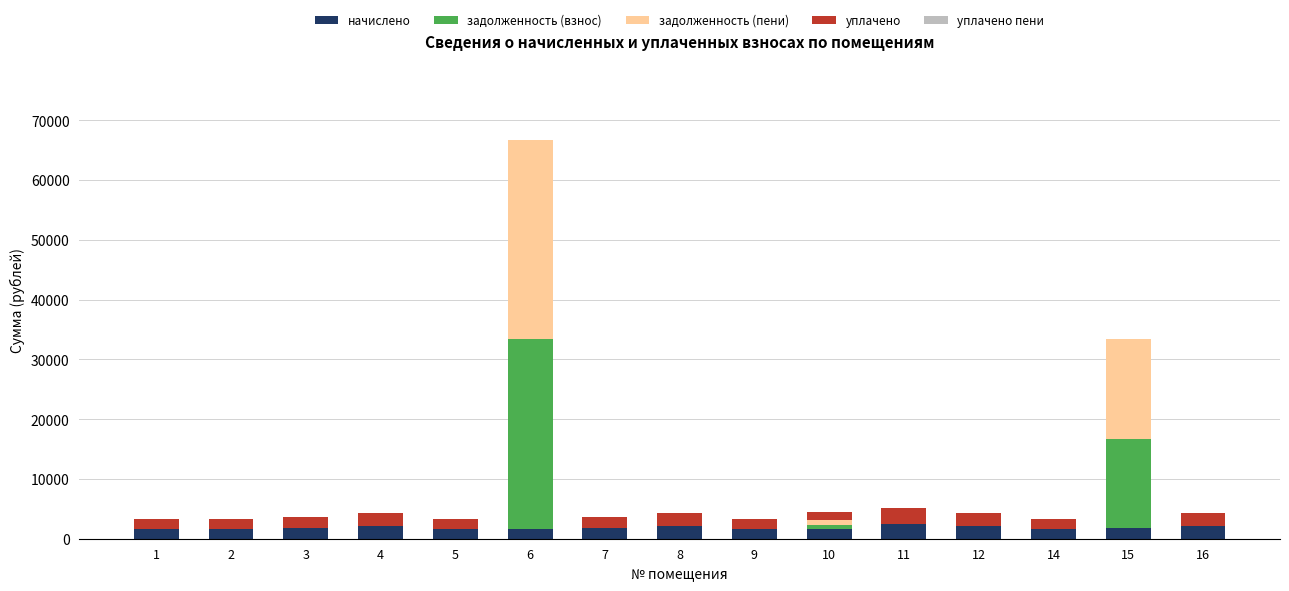

What is the total value across all series at 12?

4299.1